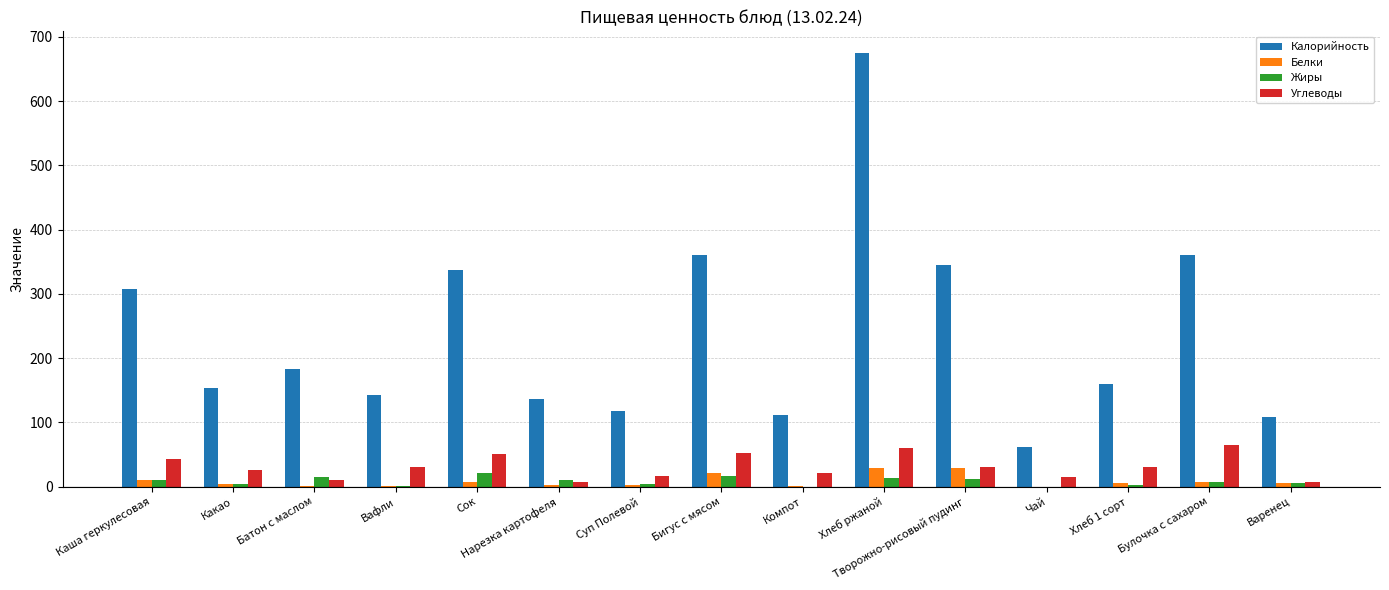

Are the bars horizontal?

No